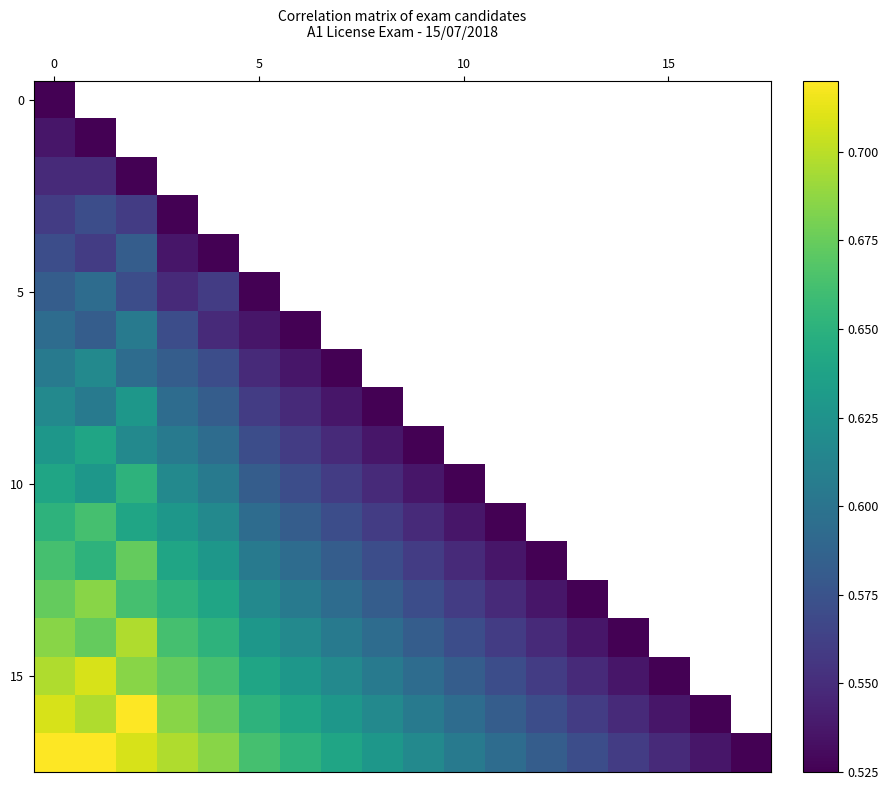

How many categories are shown in the chart?

18